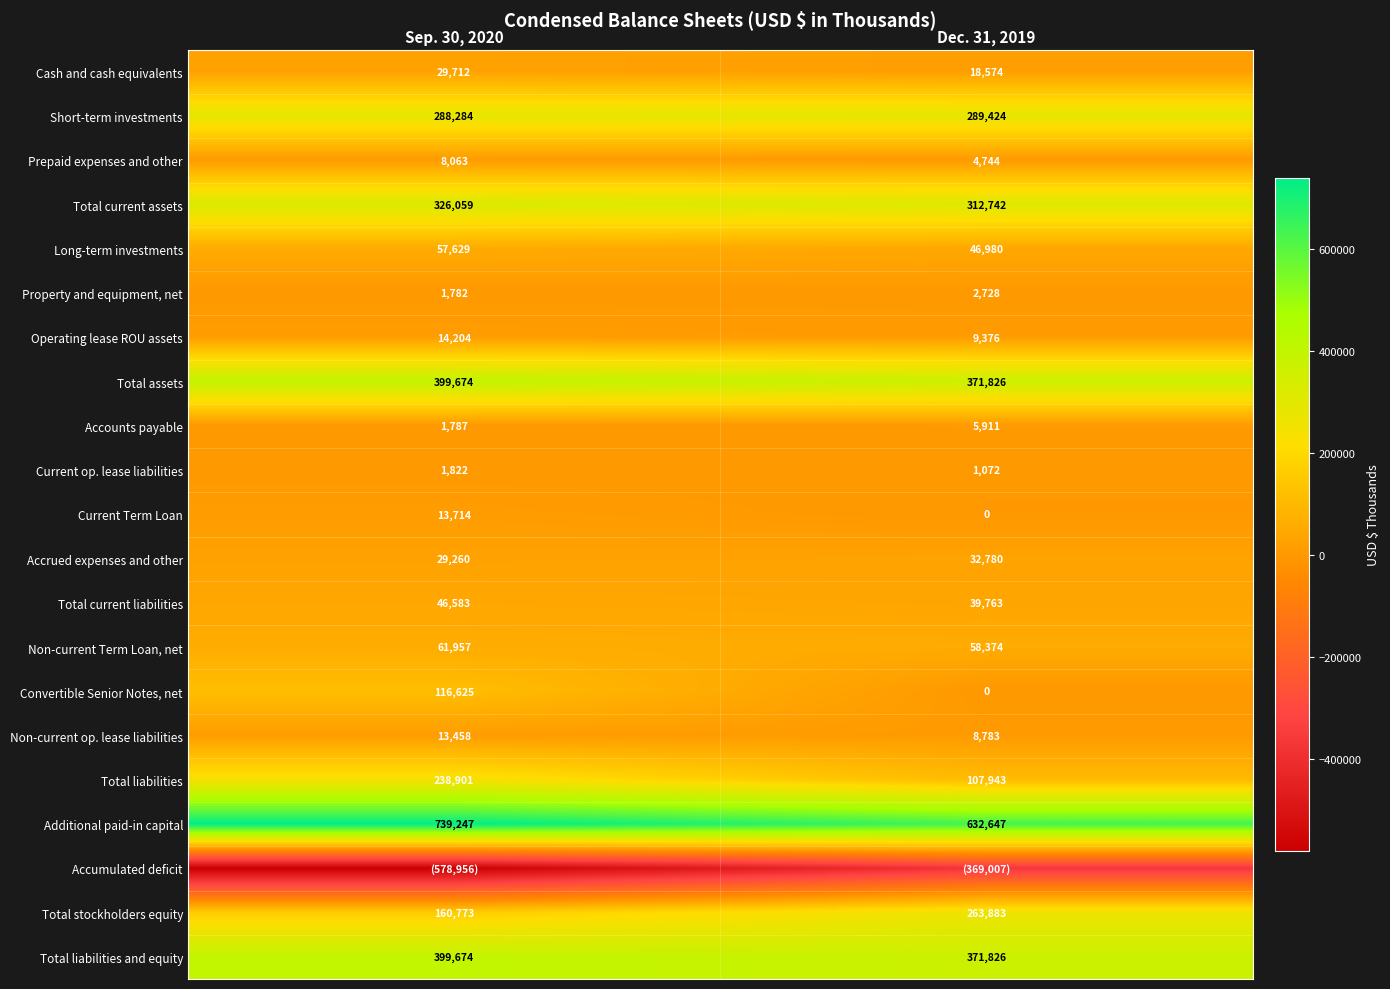

What is the sum of all Total assets values?

771500